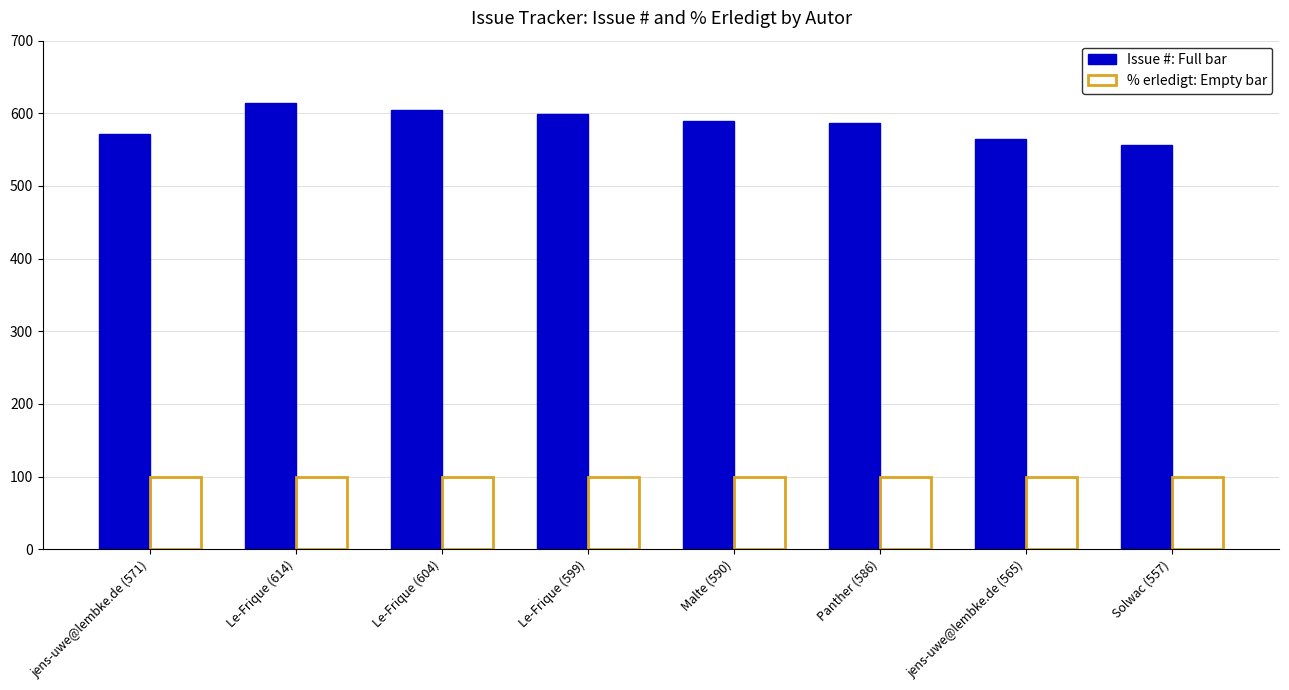

What is the smallest value displayed?

100